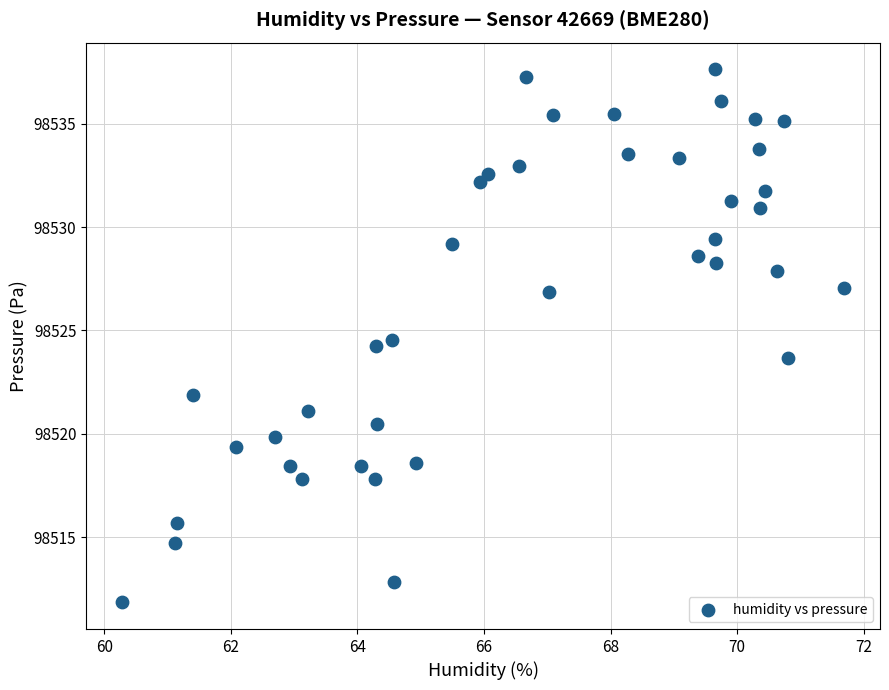

What is the range of Y values (max minus min)?

25.8